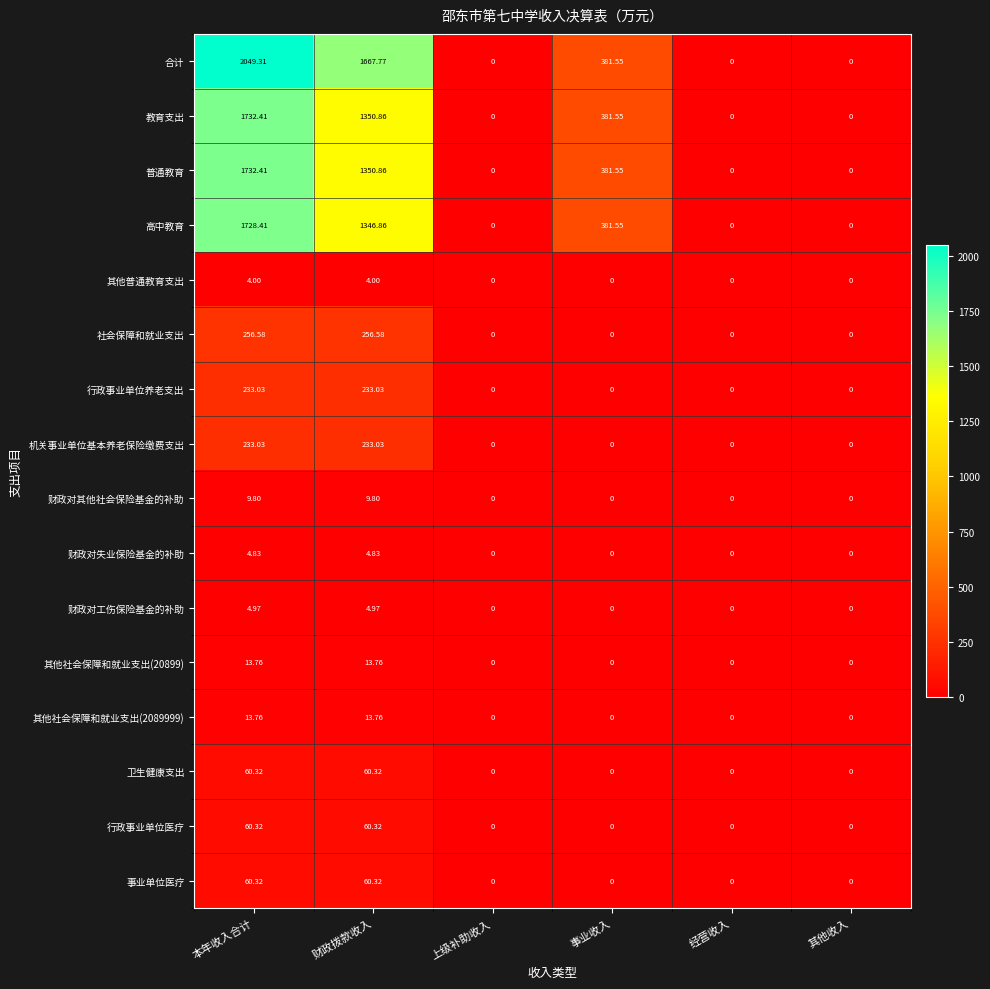

Which series has the largest range (max minus min)?

合计